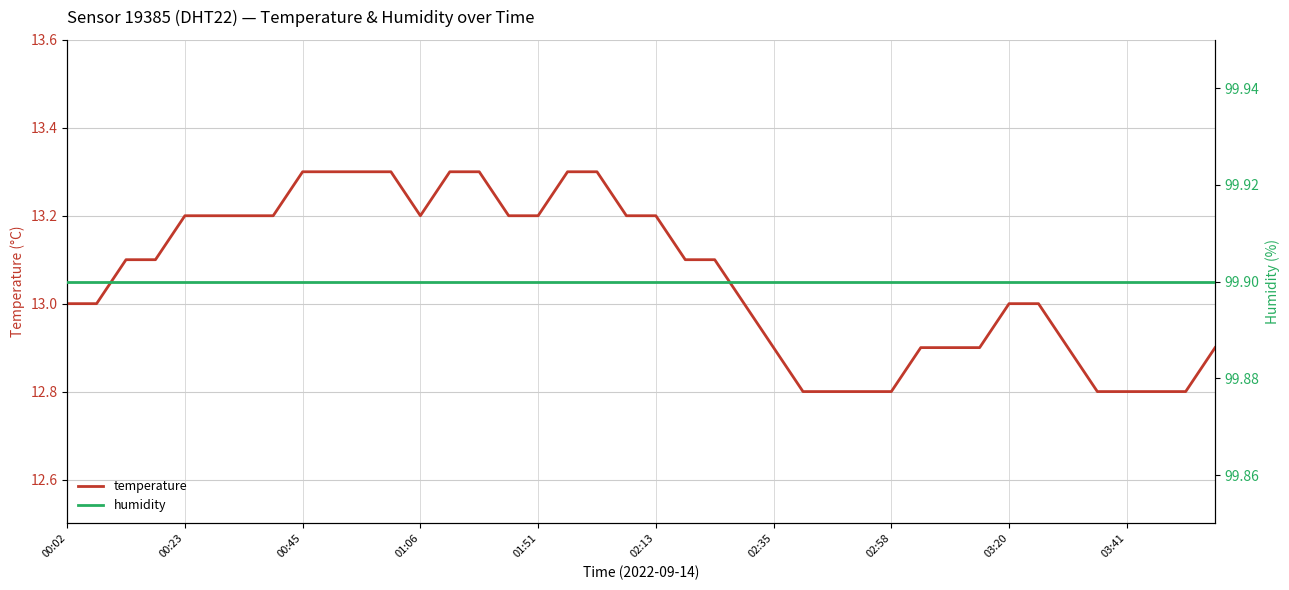

How many series are shown in this chart?

2